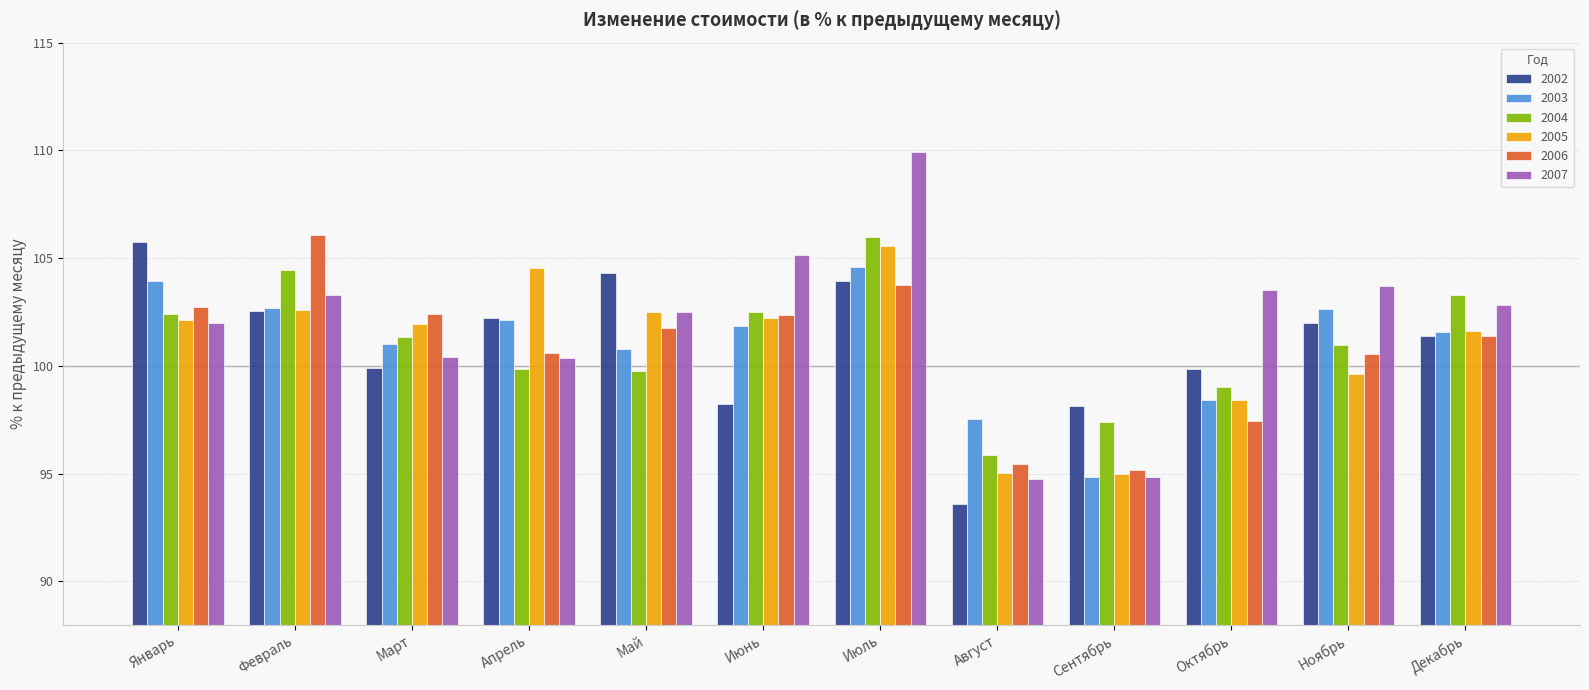

What is the sum of all 2007 values?

1223.3